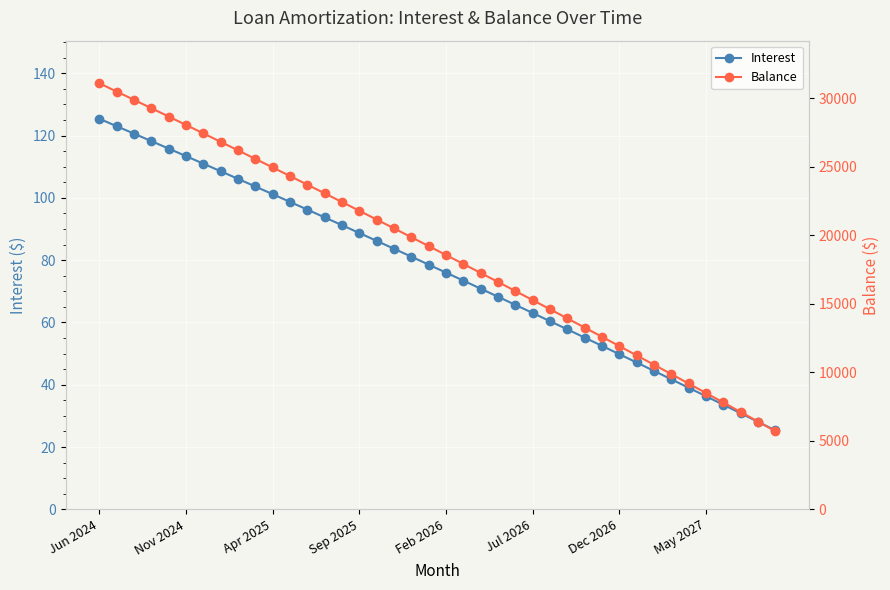

What is the difference between the second highest and second lowest values in the Balance series?

24070.0